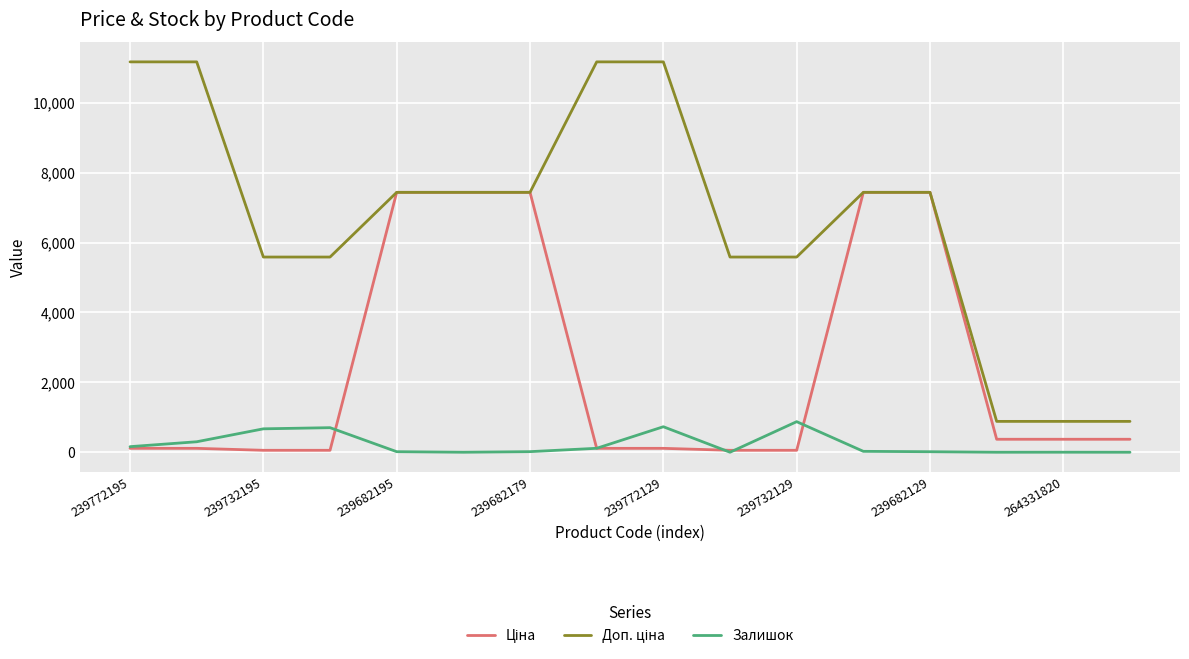

What is the greatest value displayed?

11169.0